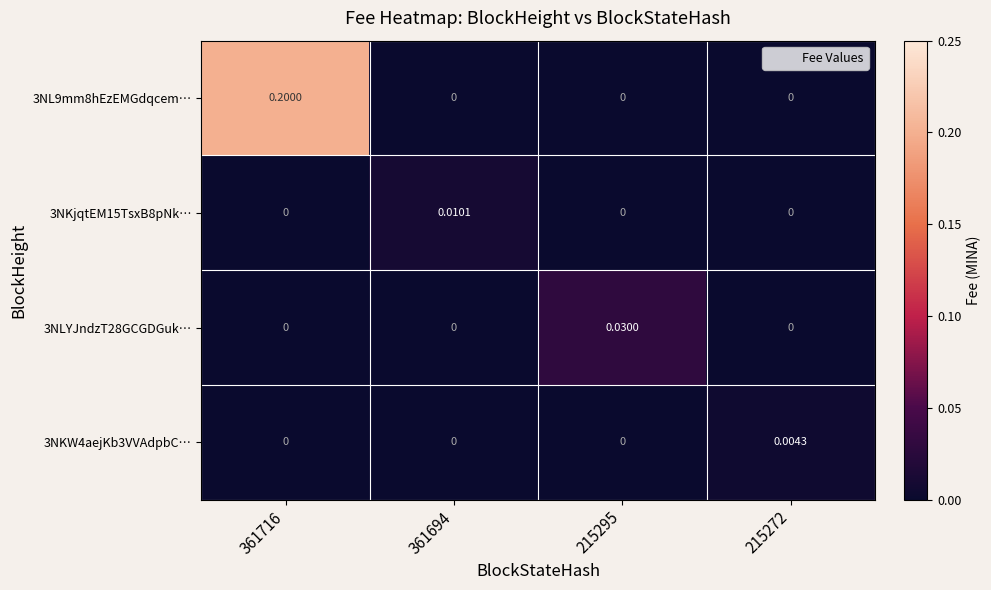

At 361694, list the series in order from smallest to largest.

3NL9mm8hEzEMGdqcem…, 3NLYJndzT28GCGDGuk…, 3NKW4aejKb3VVAdpbC…, 3NKjqtEM15TsxB8pNk…